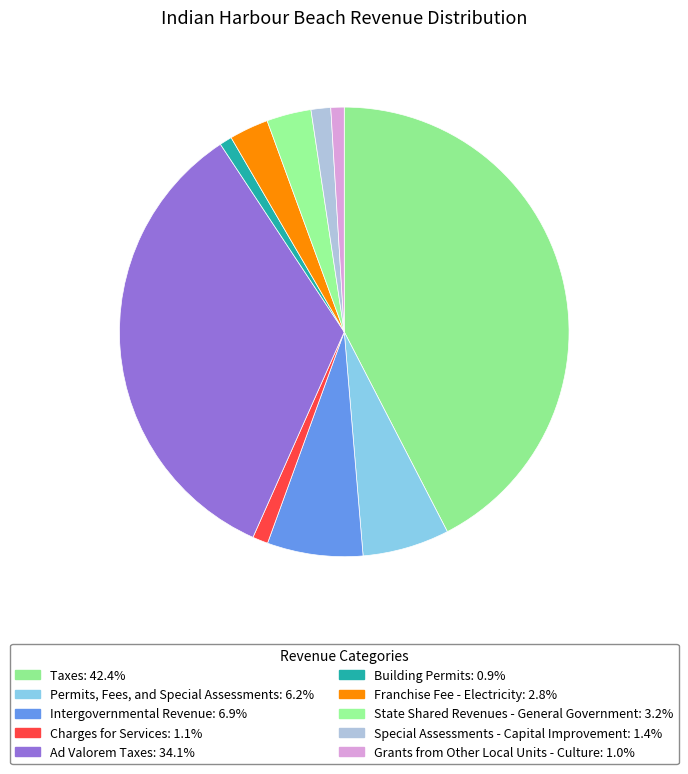

What is the ratio of the value at Taxes to the value at Intergovernmental Revenue?

6.2